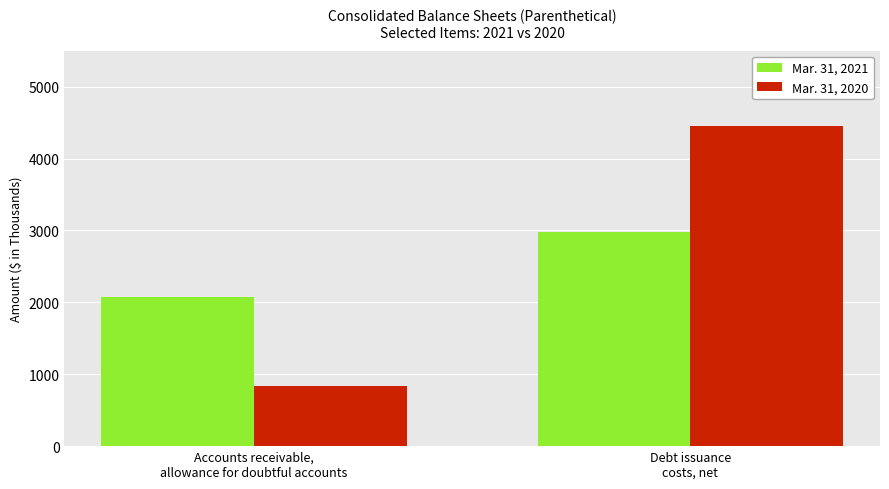

What is the sum of all Mar. 31, 2020 values?

5281